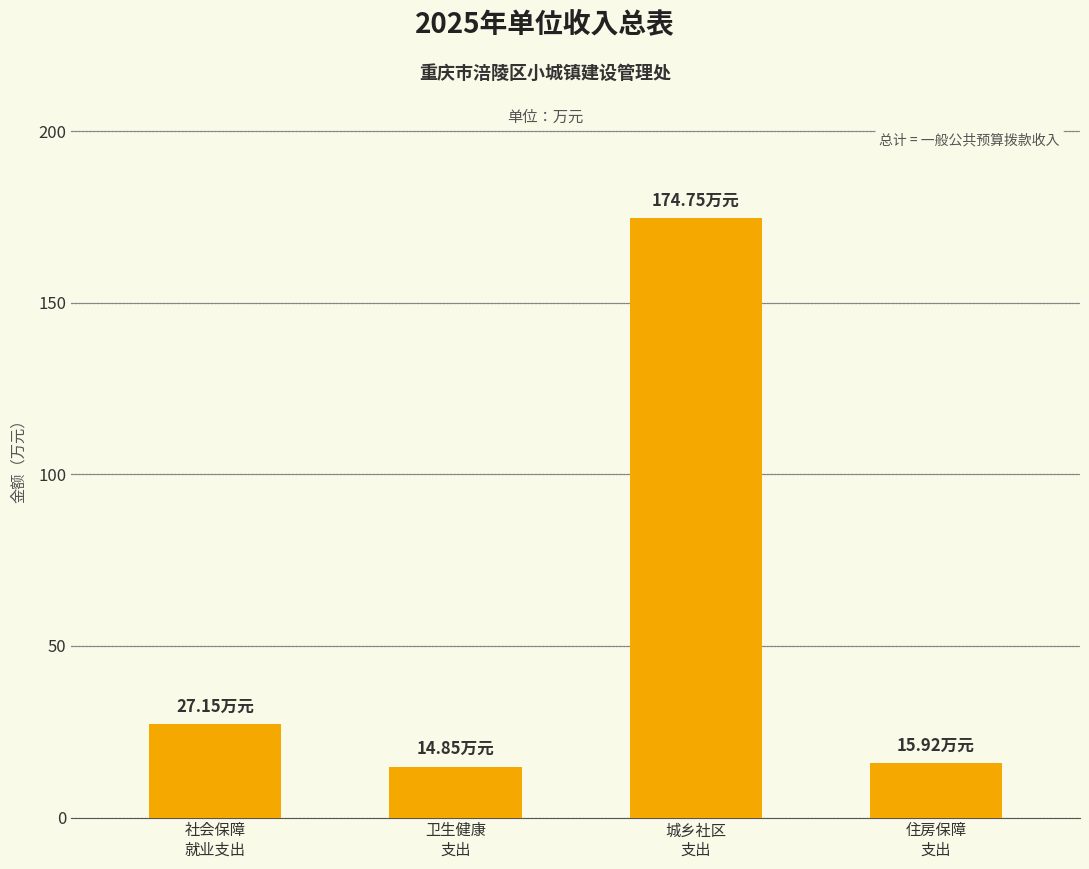

Where is the data nearest to the value 94?

社会保障
就业支出